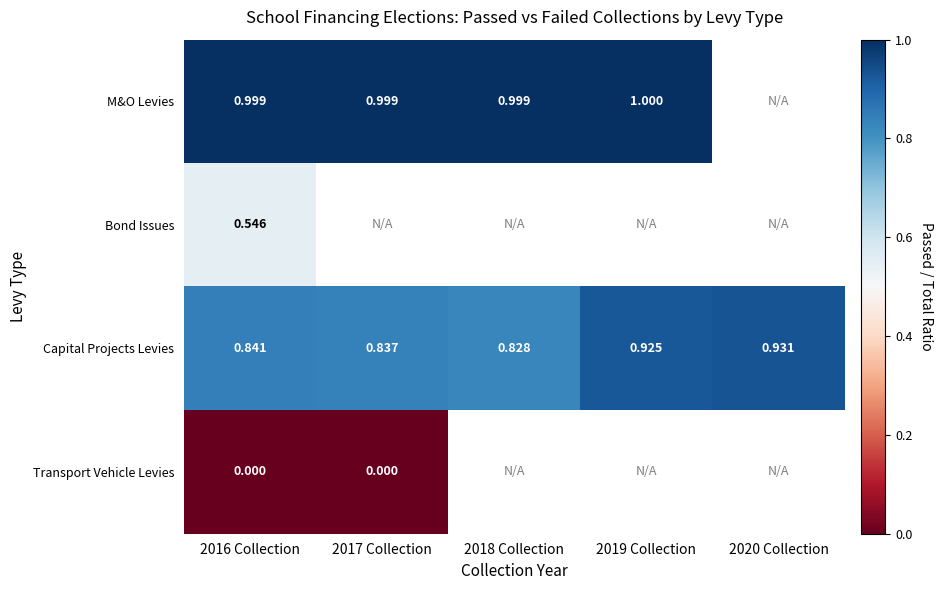

At how many categories does at least one series exceed 0?

5